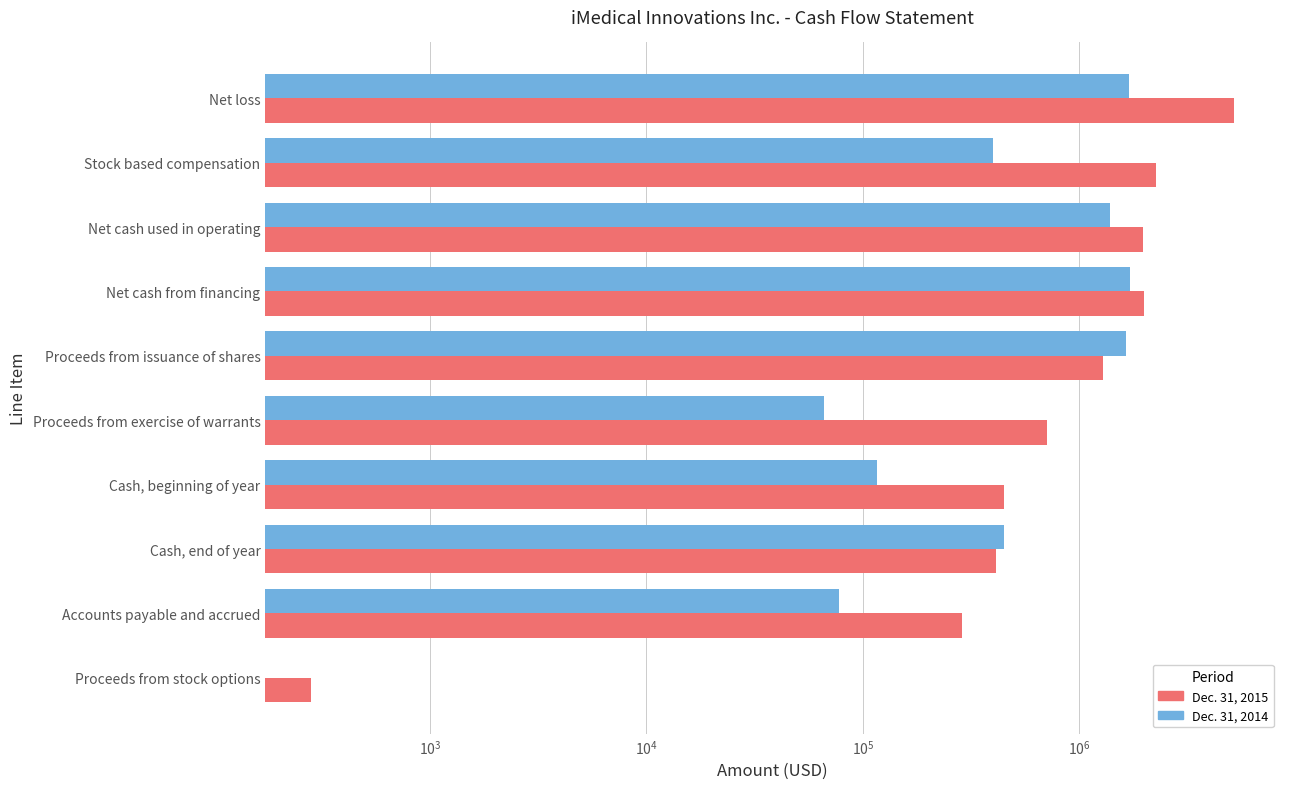

Does the chart contain stacked bars?

No